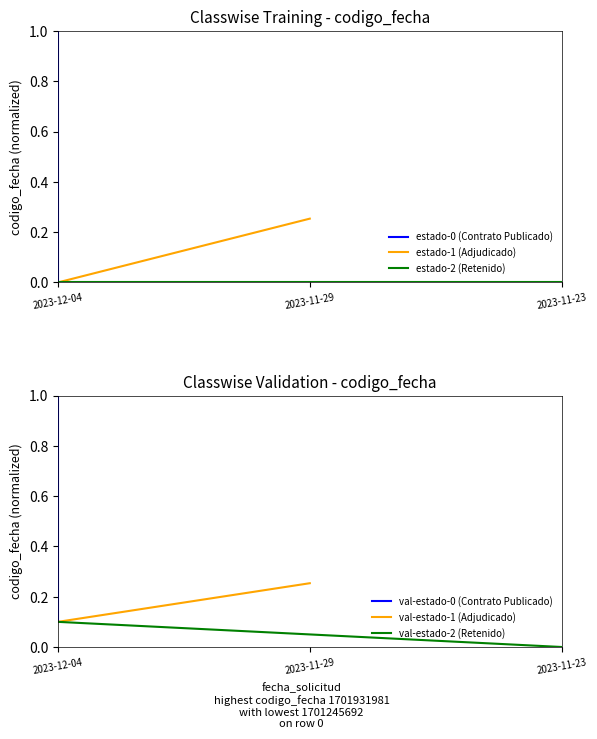

Rank the series by their maximum value, from lowest to highest.

estado-2 (Retenido), val-estado-2 (Retenido), estado-1 (Adjudicado), val-estado-1 (Adjudicado), estado-0 (Contrato Publicado), val-estado-0 (Contrato Publicado)